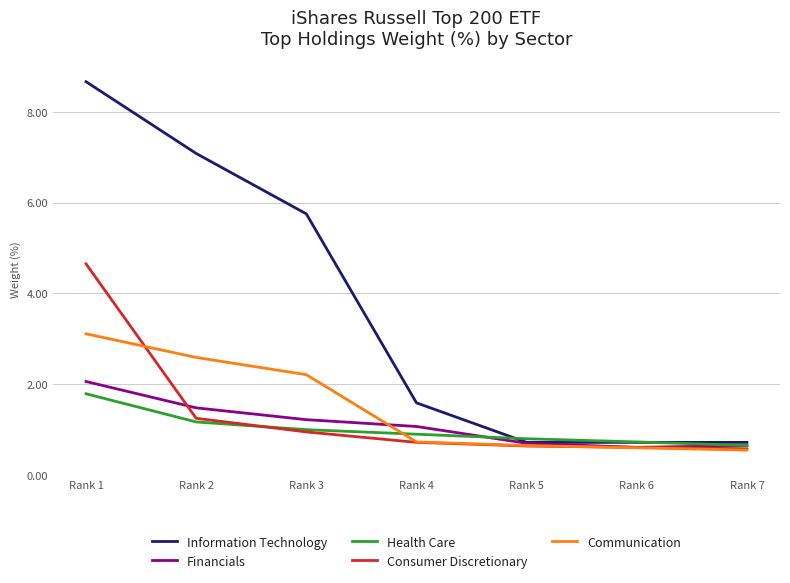

What is the lowest value of the Communication series?

0.6